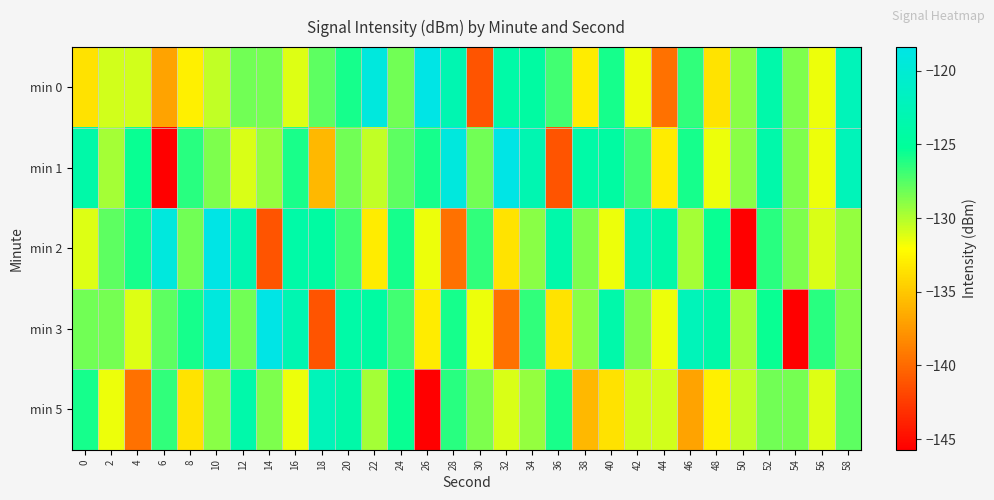

Which has a higher value, 34 or 52?

52